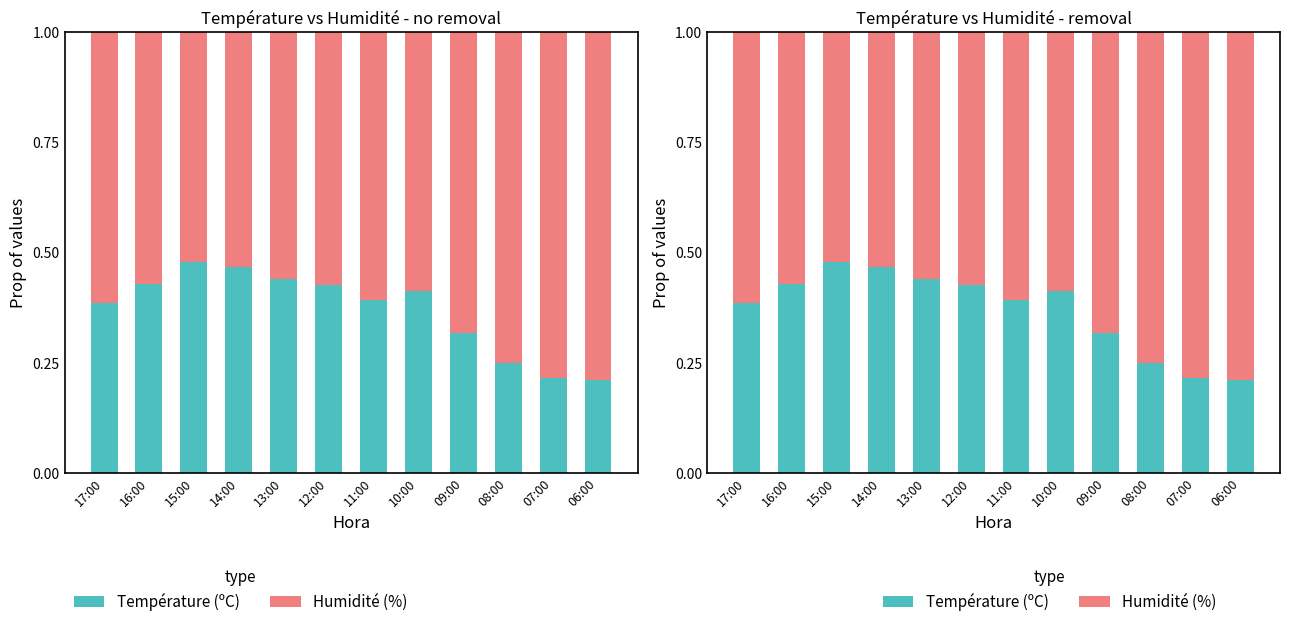

What is the value of the Température (ºC) bar at the 8th from the left?

0.4